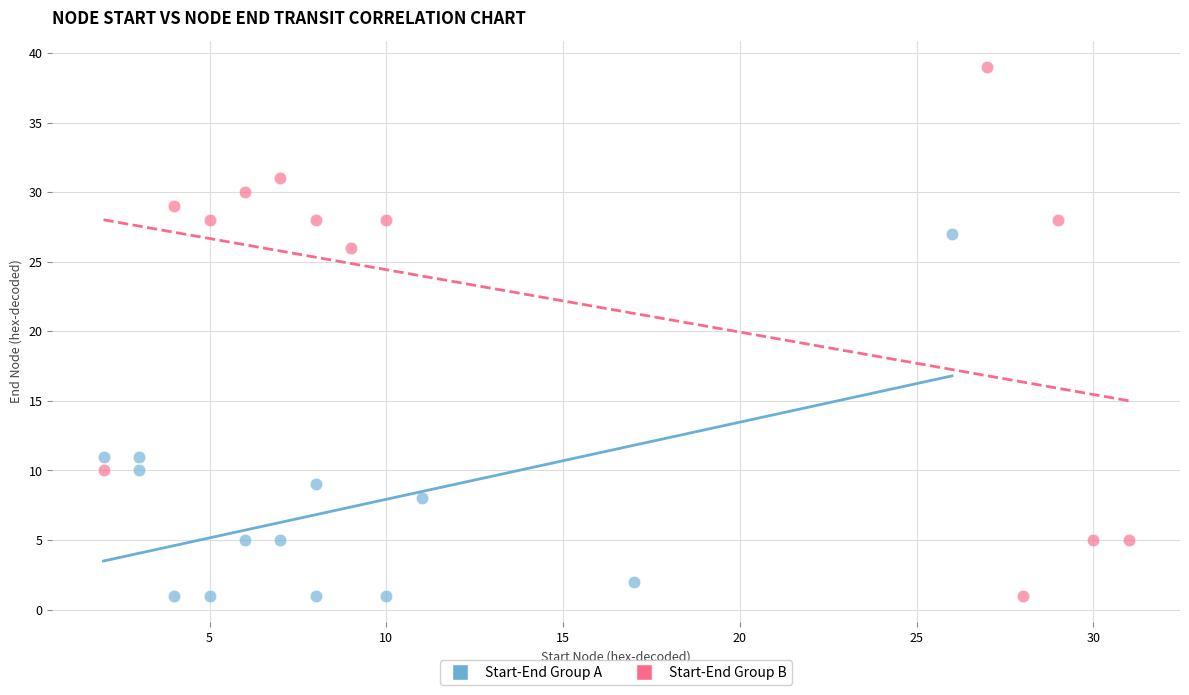

Which series contains the highest Y value?

Start-End Group B